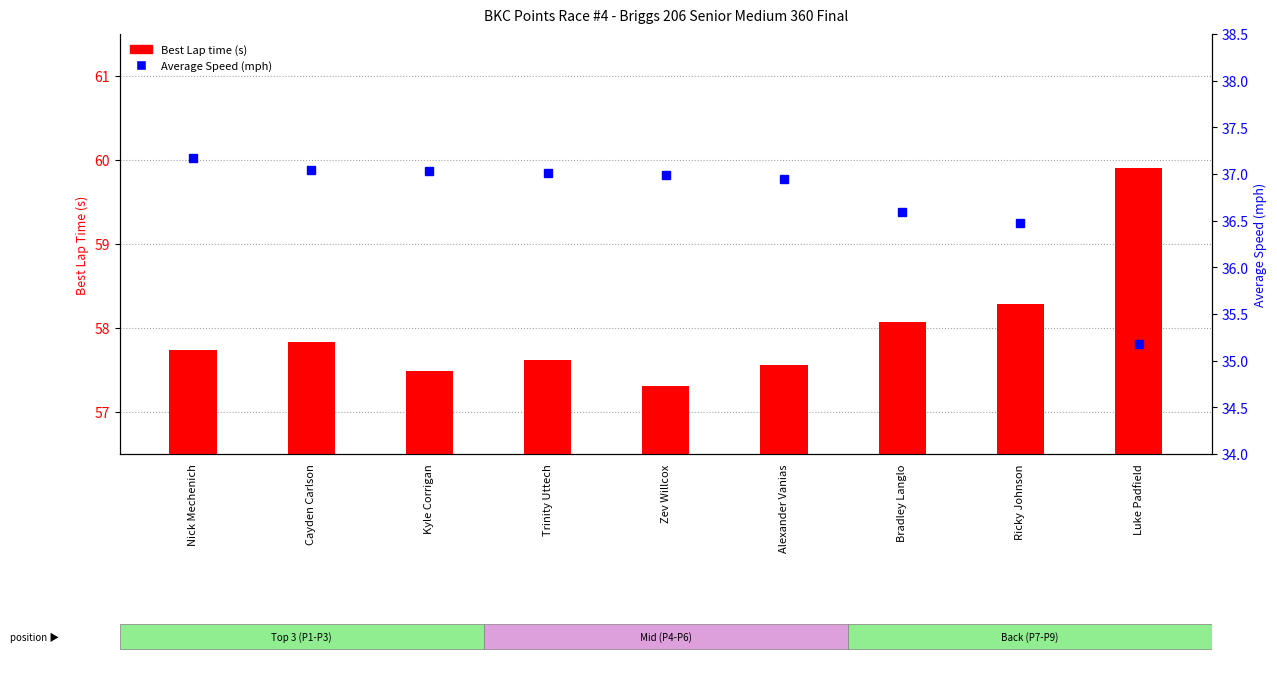

Between Alexander Vanias and Luke Padfield, which series saw the biggest shift?

Best Lap time (s)